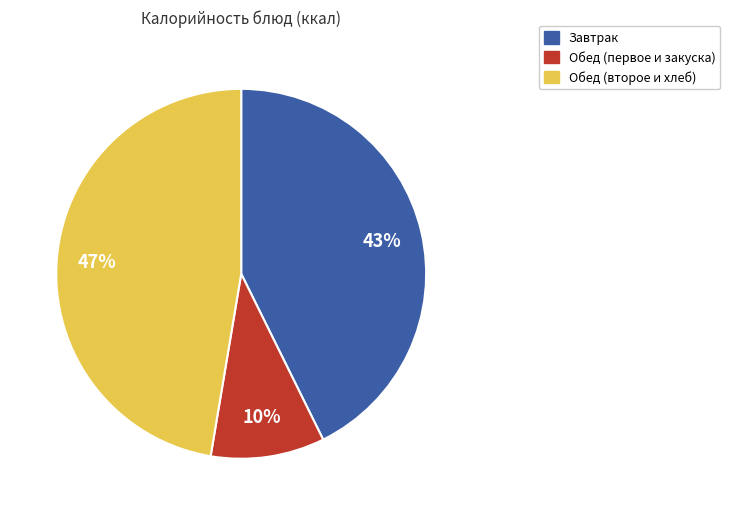

Is it true that Обед (первое и закуска) is 1% of the pie?

False